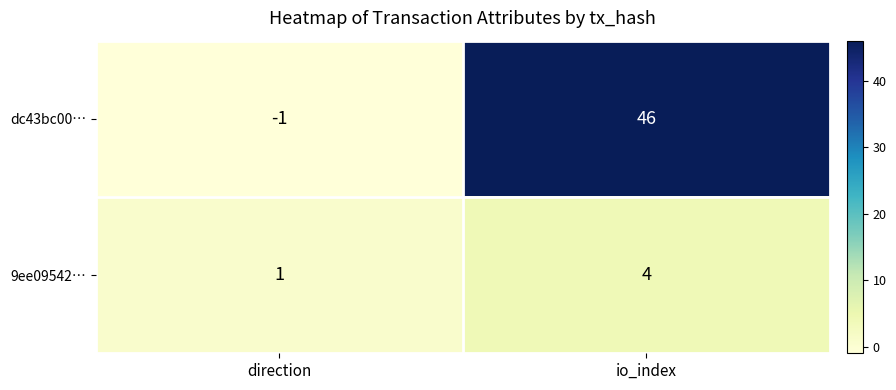

What is the sum of the dc43bc00… values at io_index and direction?

45